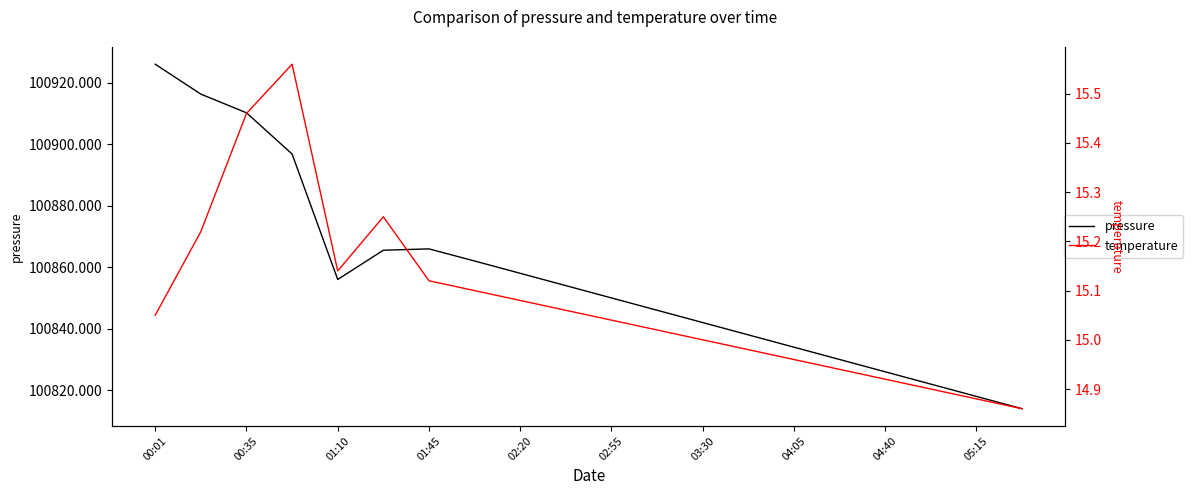

Does the chart display data point markers on the line(s)?

No